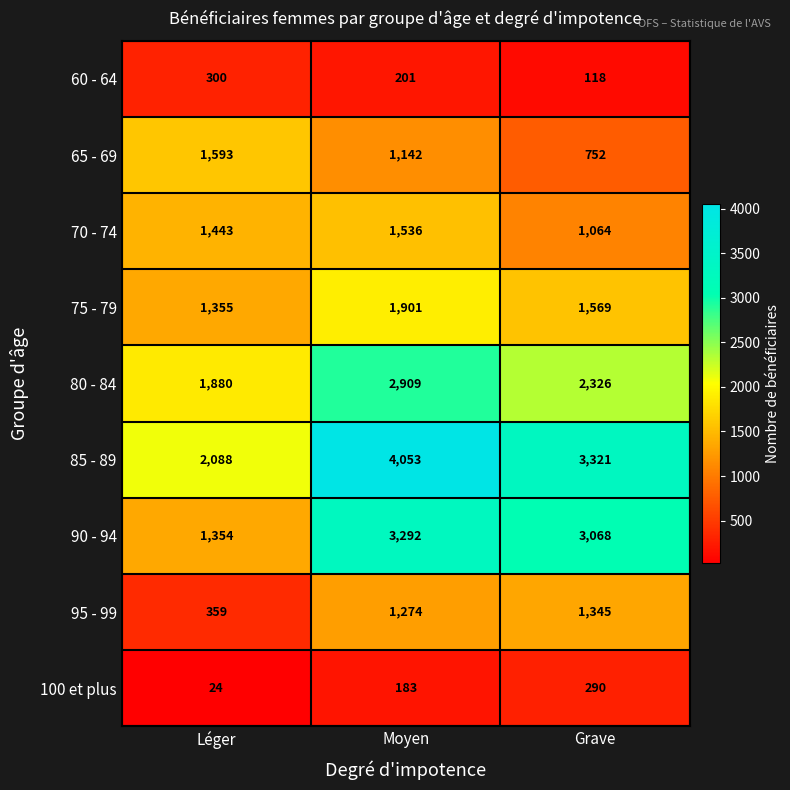

How many data points in 70 - 74 are less than 1443?

1